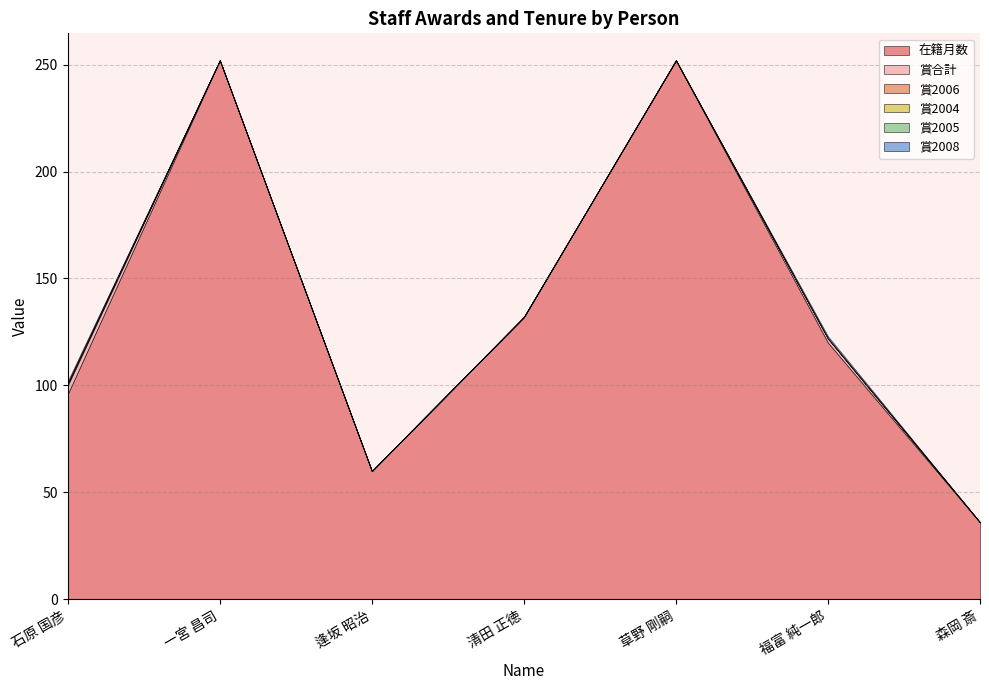

Which series has the largest total across all categories?

在籍月数